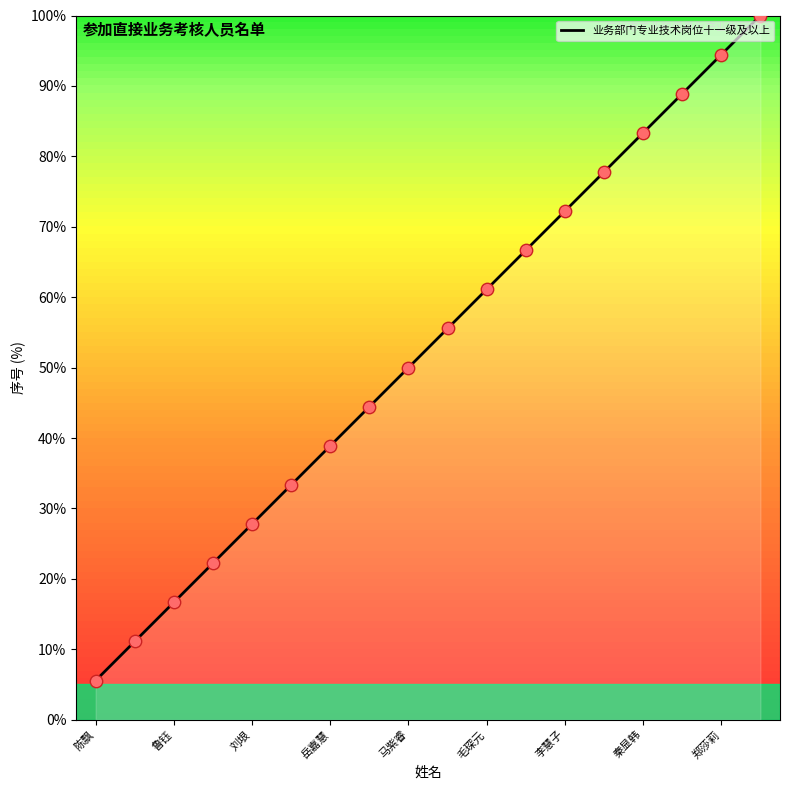

What is the change in value from 鲁钰 to 马紫睿?

+33.3